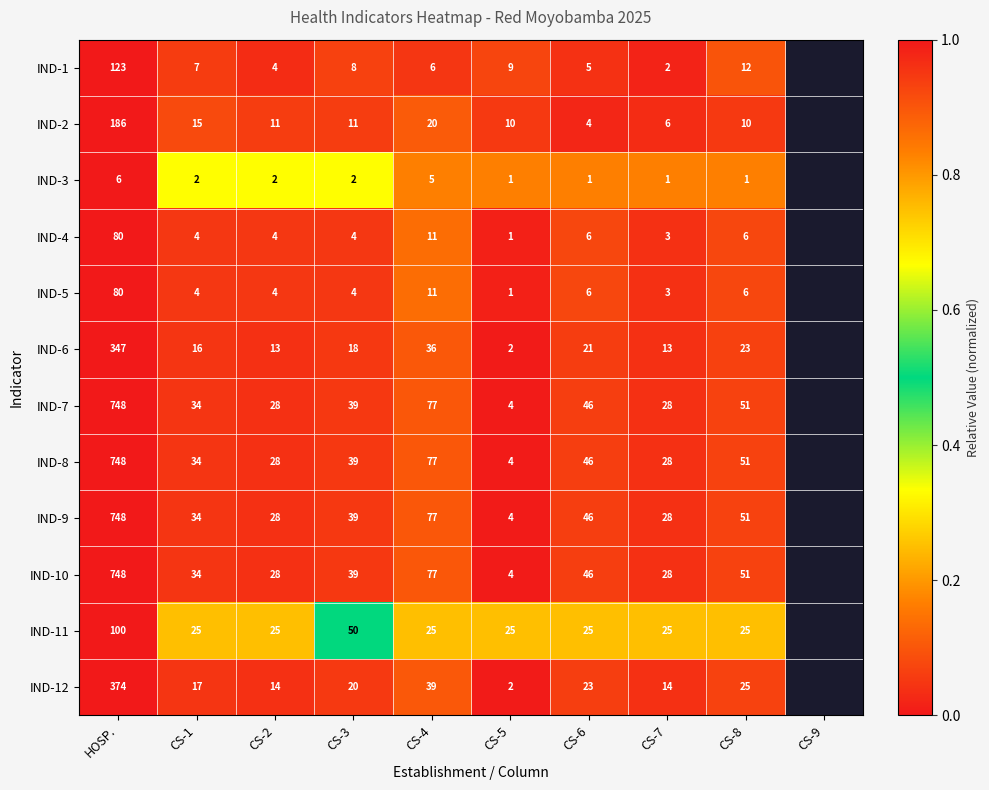

What is the maximum value shown in the chart?

748